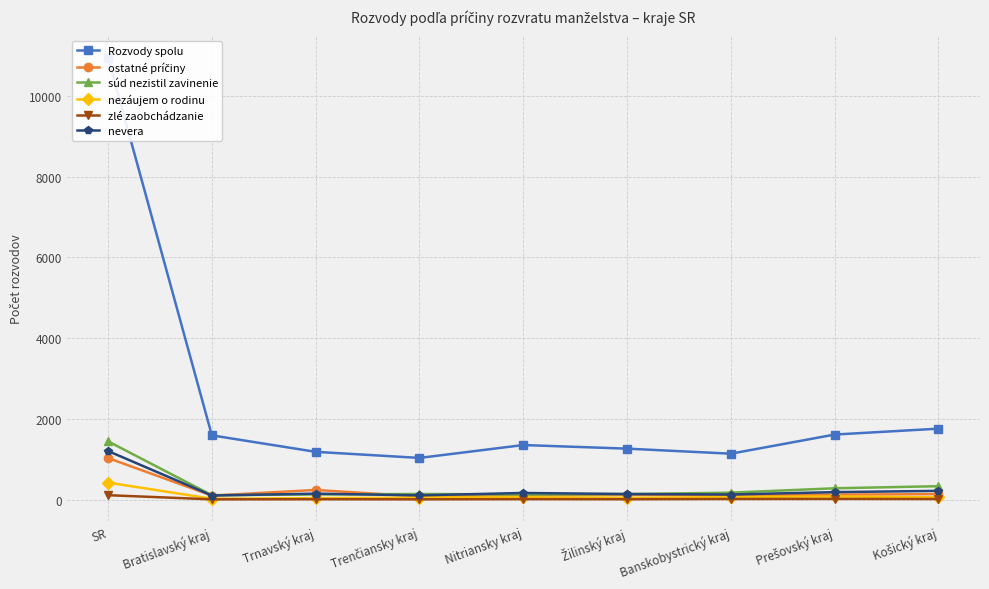

What is the total value across all series at Košický kraj?

2527